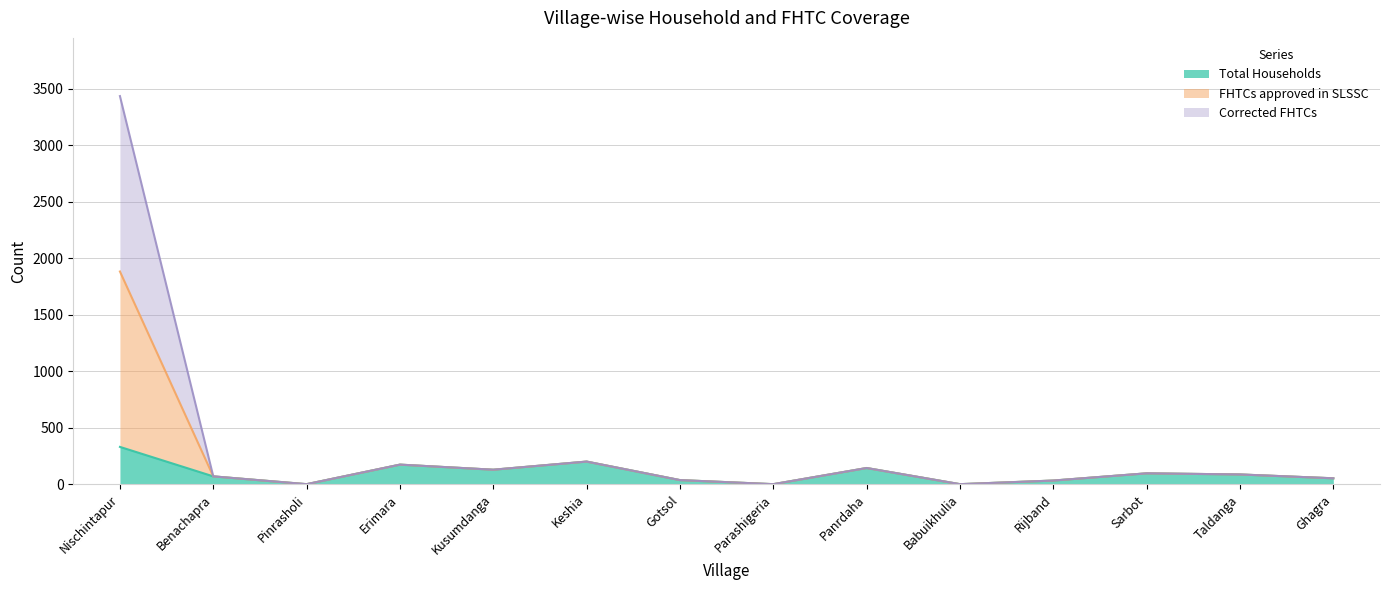

What is the label of the 4th point from the left?

Erimara